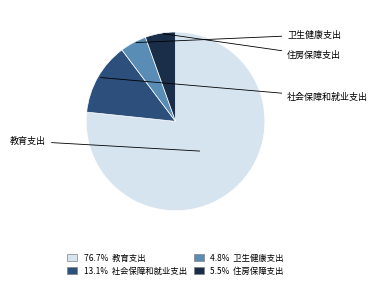

Rank the categories by value from lowest to highest.

卫生健康支出, 住房保障支出, 社会保障和就业支出, 教育支出